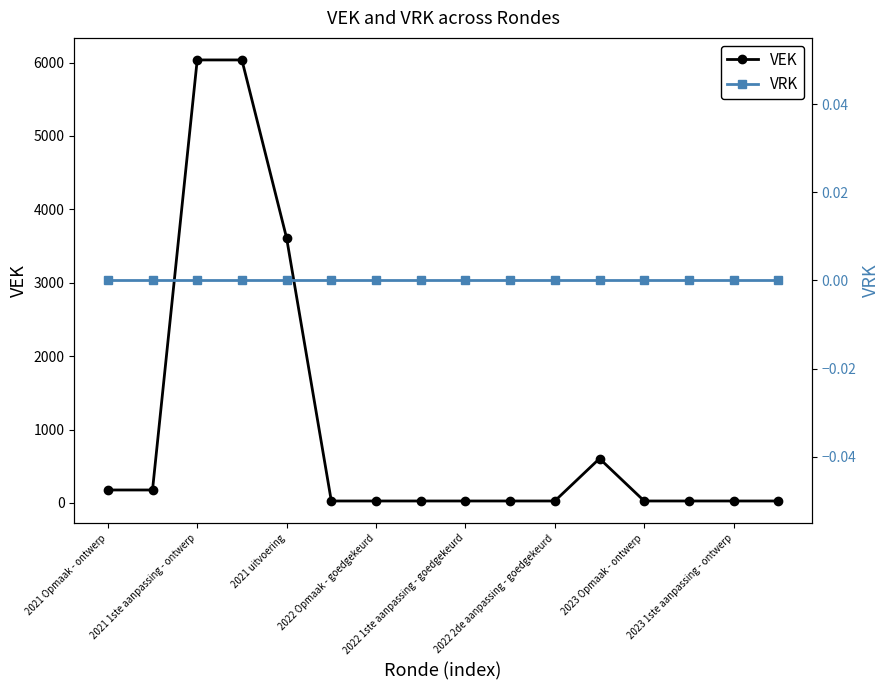

List the series in order of their overall mean, lowest first.

VRK, VEK